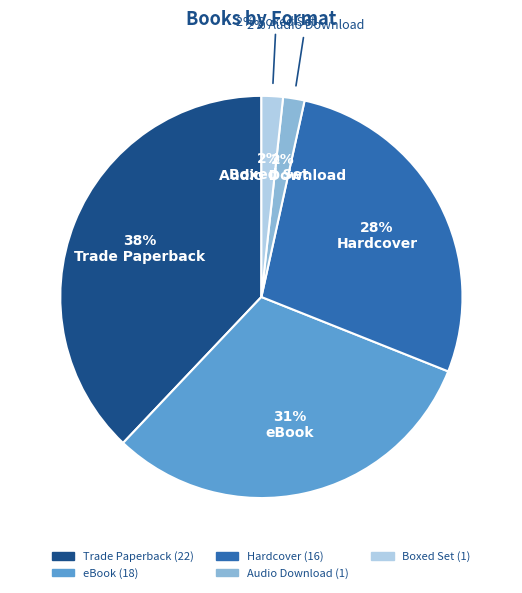

To the nearest percent, what percentage of the pie is Audio Download?

2%